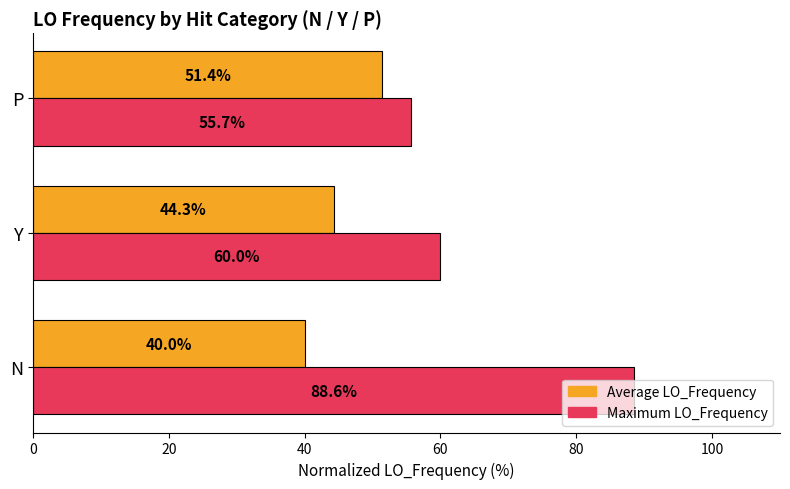

What is the difference between the highest and lowest values at Y?

15.7